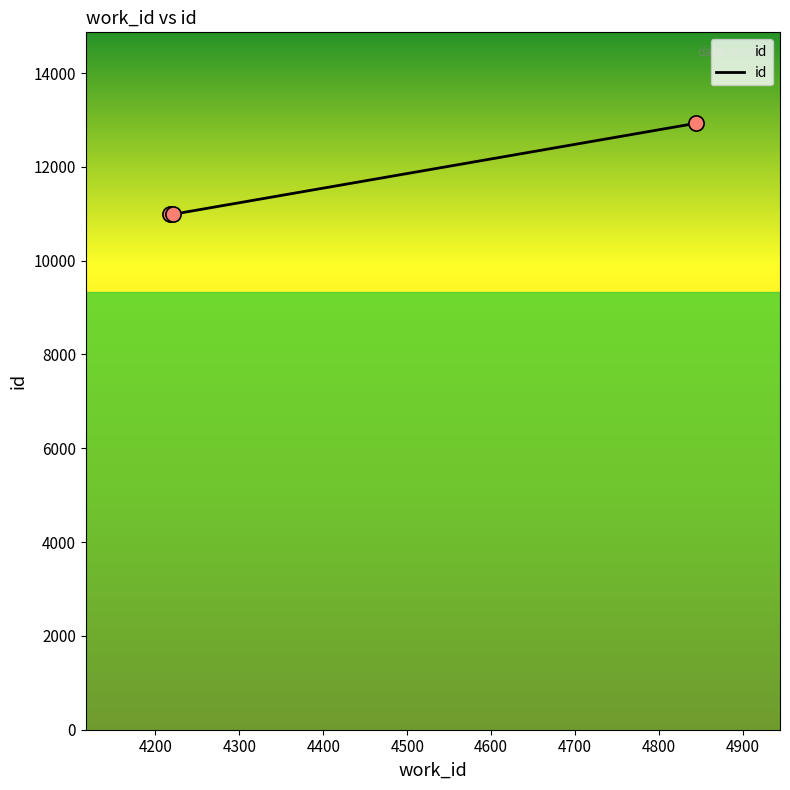

What is the greatest value displayed?

12929